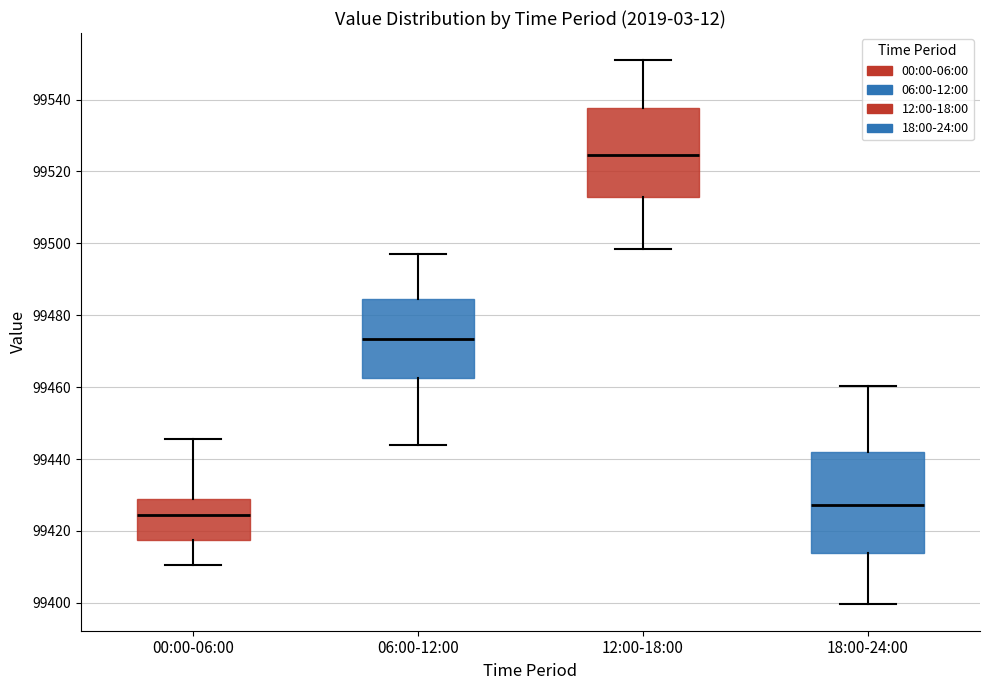

Which box is the tallest, from its lower edge to its upper edge?

18:00-24:00